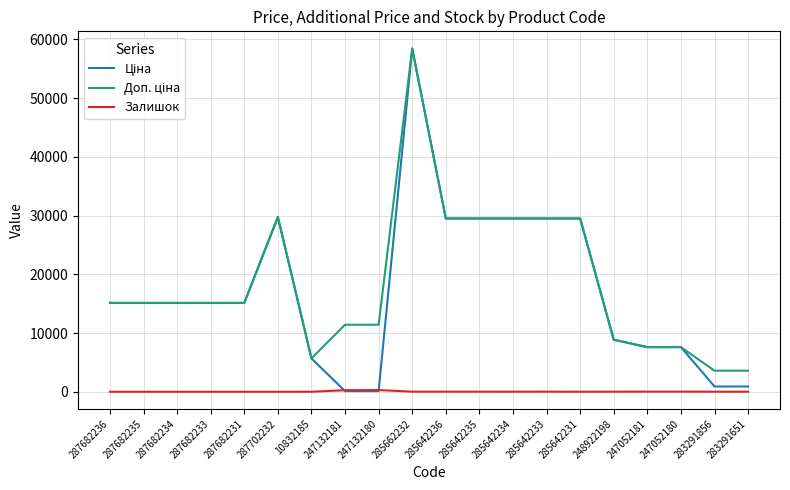

At which category is the sum across all series the highest?

285662232